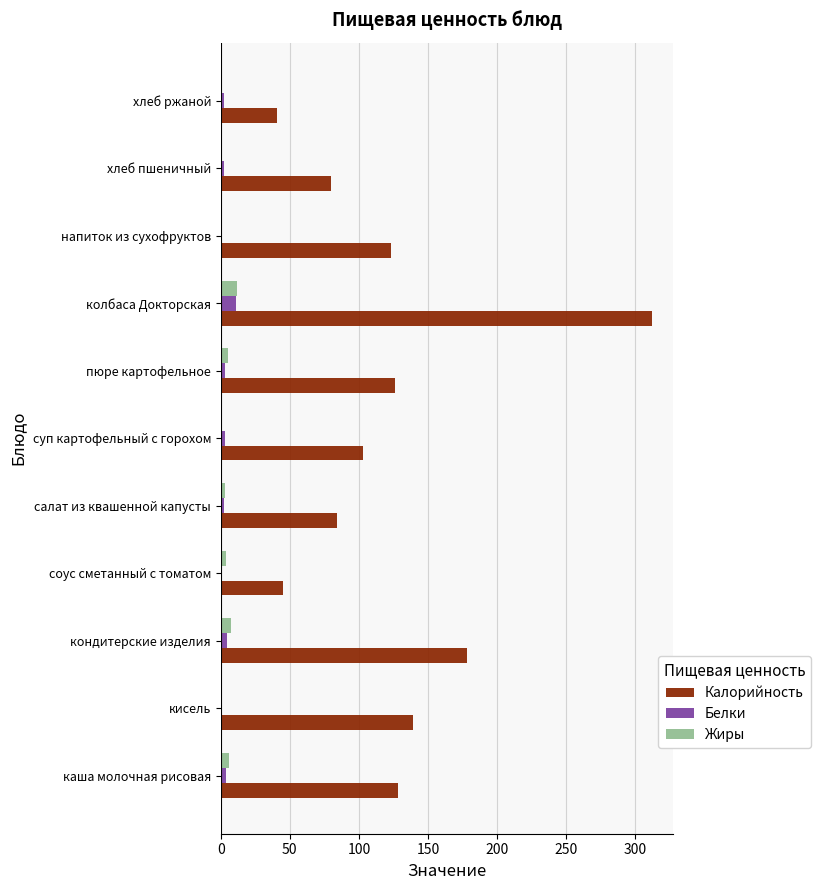

The Калорийность series shows 458.9 at колбаса Докторская. True or false?

False